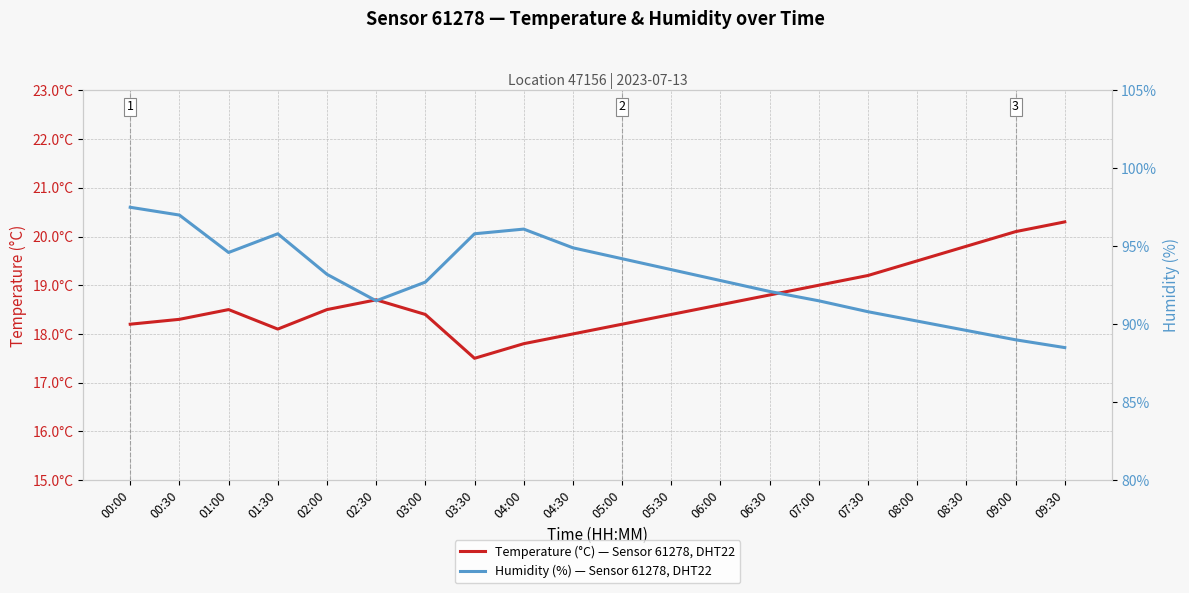

True or false: Temperature (°C) has a value of 9.3 at 04:30.

False